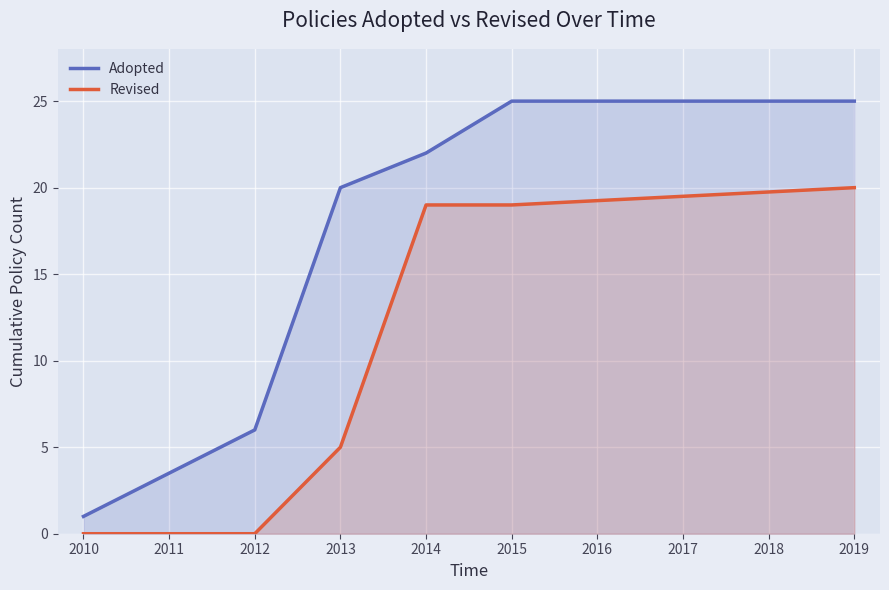

How many lines are shown in the chart?

2